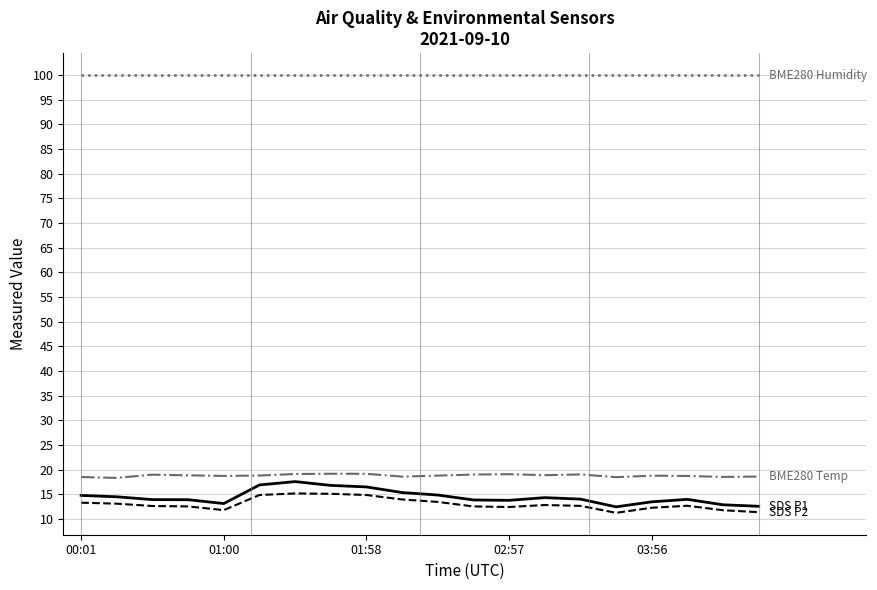

What is the smallest value displayed?

11.3